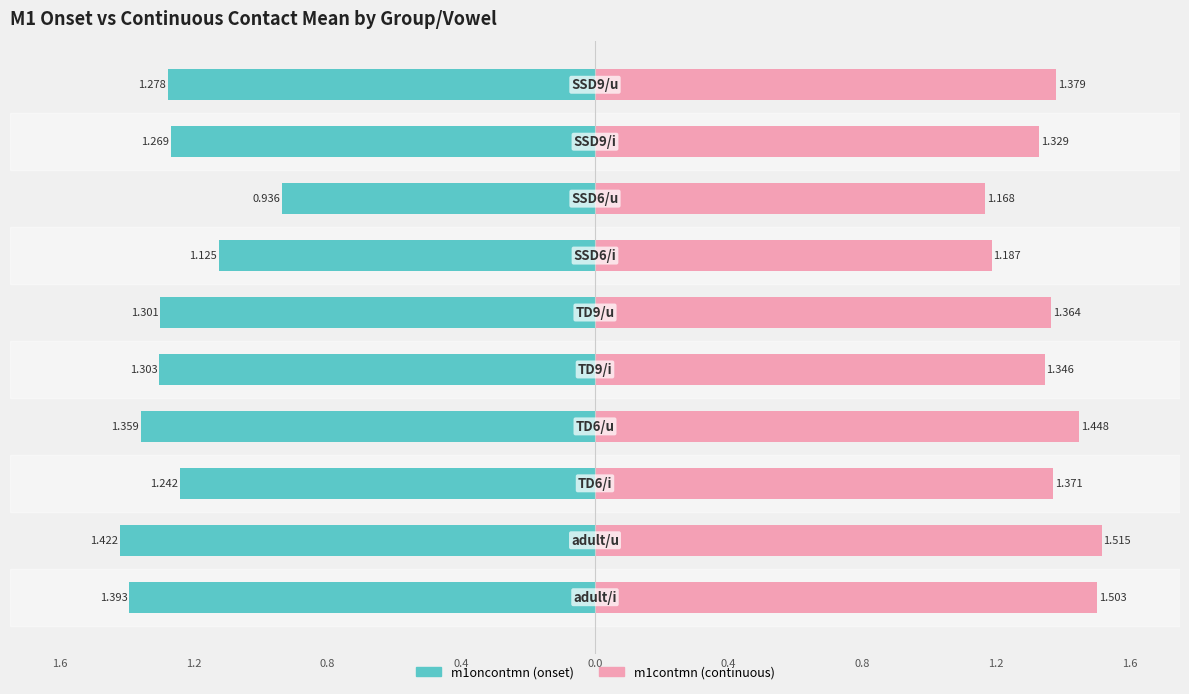

Which series has the largest range (max minus min)?

m1oncontmn